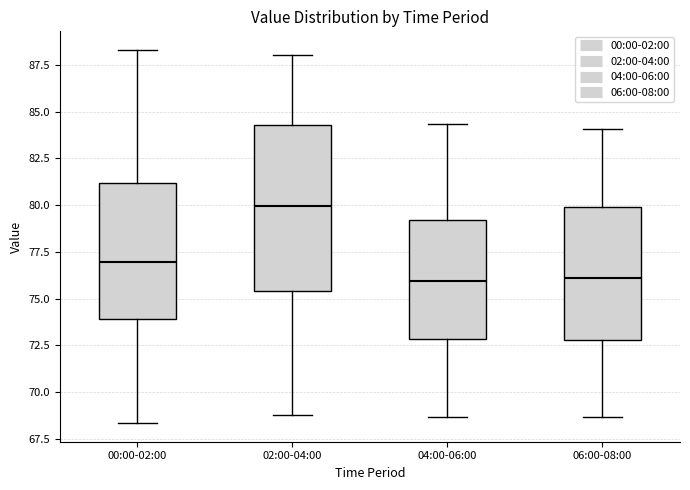

Reading left to right, transcribe this box plot: for each box, give where its median line is, the range the box spans, and where its two whiskers end, as read against the y-axis. The values are not printed on the chart, so give them approximately, as read against the axis.

00:00-02:00: median 77.0, box 74.0 to 81.0, whiskers 68.5 to 88.5
02:00-04:00: median 80.0, box 75.5 to 84.5, whiskers 69.0 to 88.0
04:00-06:00: median 76.0, box 73.0 to 79.0, whiskers 68.5 to 84.5
06:00-08:00: median 76.0, box 73.0 to 80.0, whiskers 68.5 to 84.0